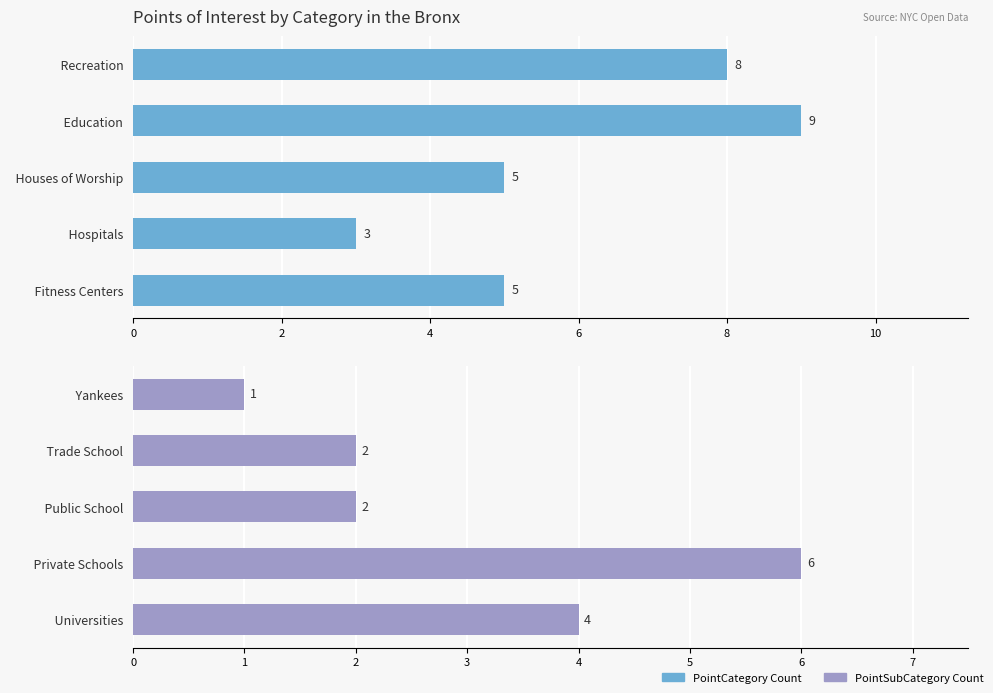

What are all the series names shown in the legend?

PointCategory Count, PointSubCategory Count